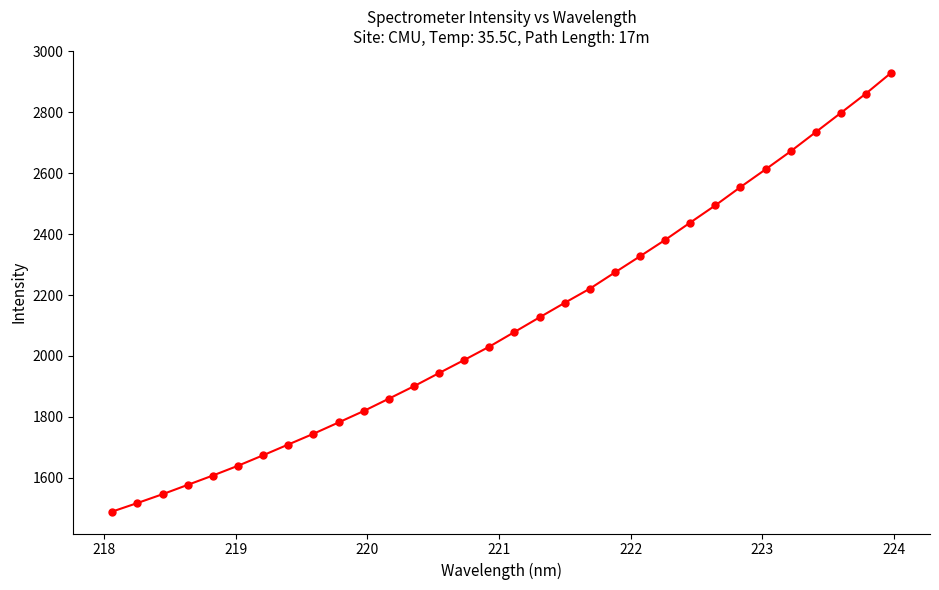

What is the greatest value displayed?

2929.6